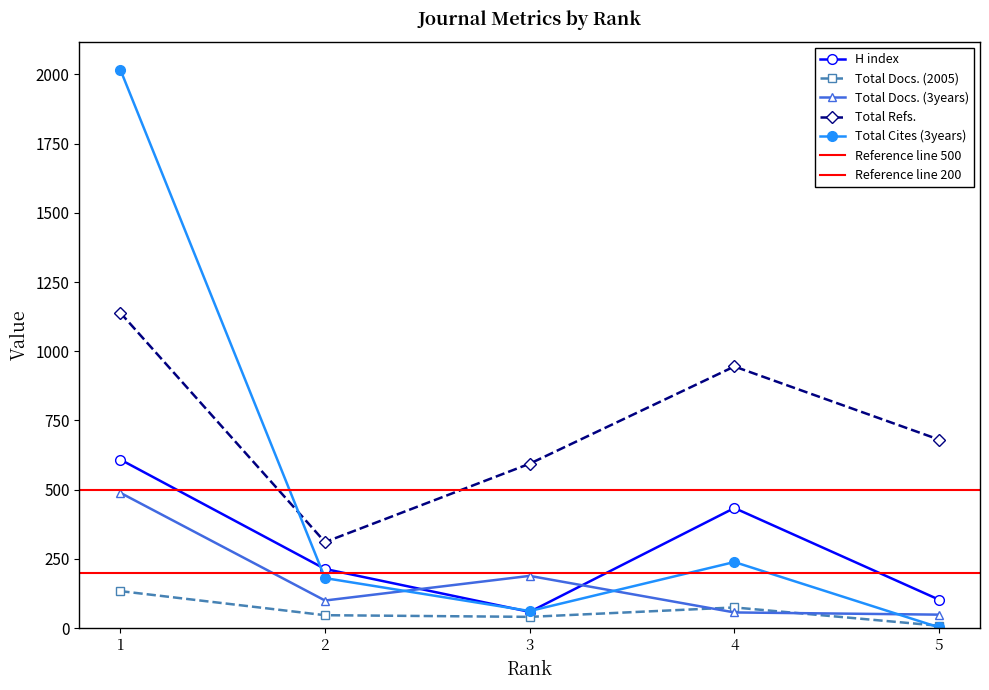

Which series has the largest total across all categories?

Total Refs.